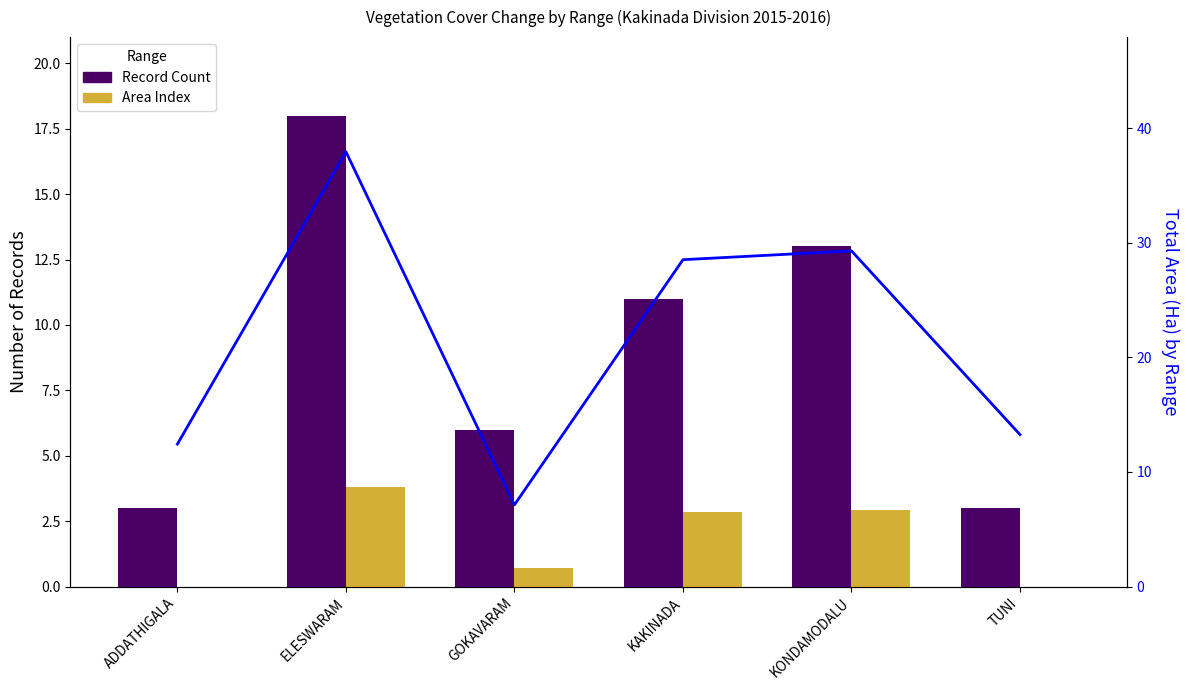

True or false: Record Count has a value of 3.0 at TUNI.

True